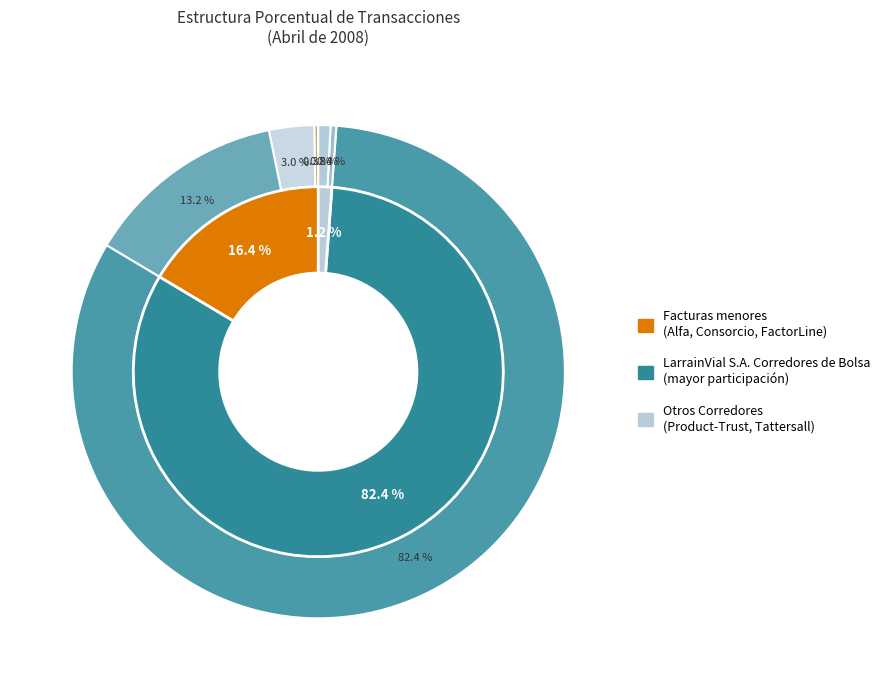

What percentage is the Tattersall Corredores de Bolsa slice, to the nearest percent?

1%